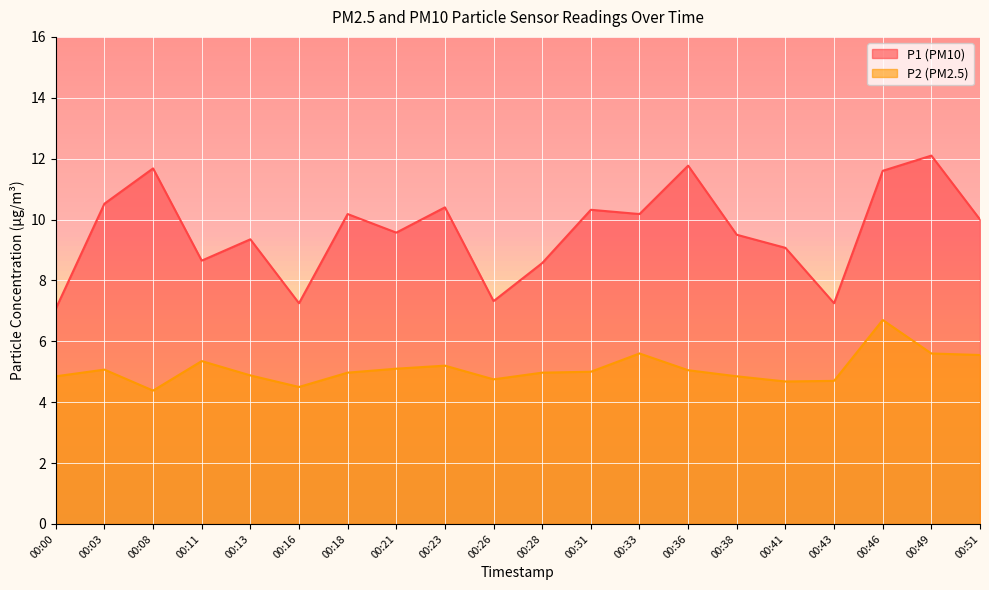

How many lines are shown in the chart?

2